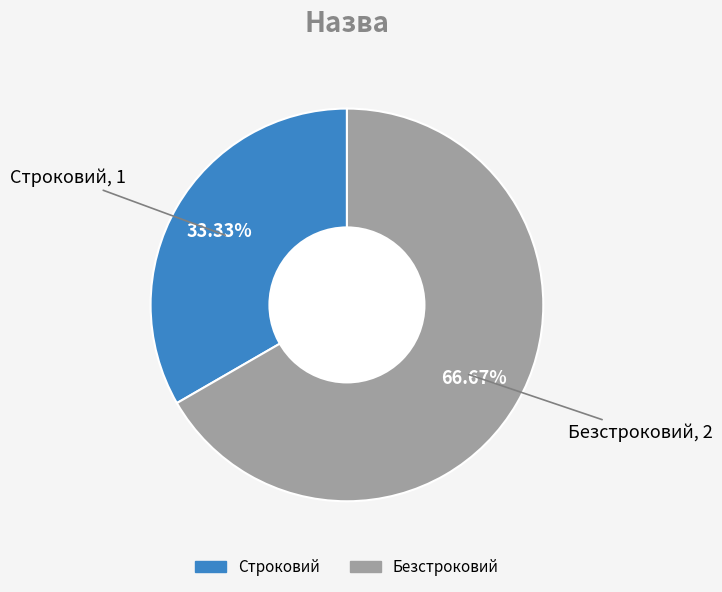

Which category accounts for the majority?

Безстроковий